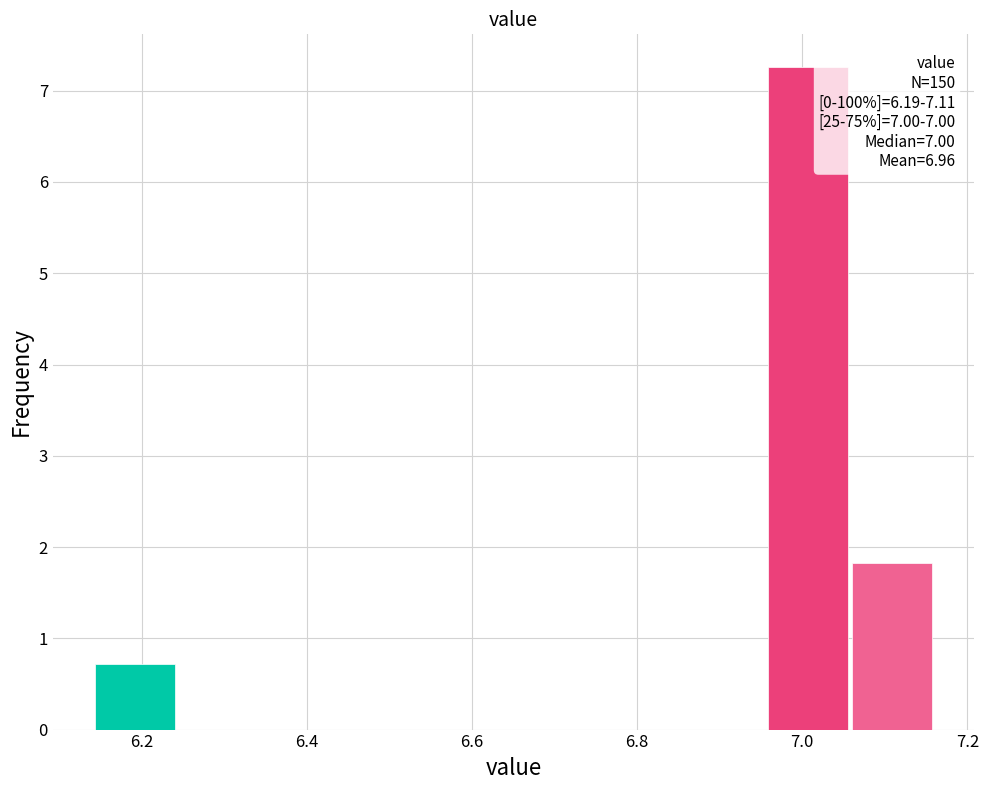

Which range on the x-axis has the tallest bar?

6.956 to 7.058